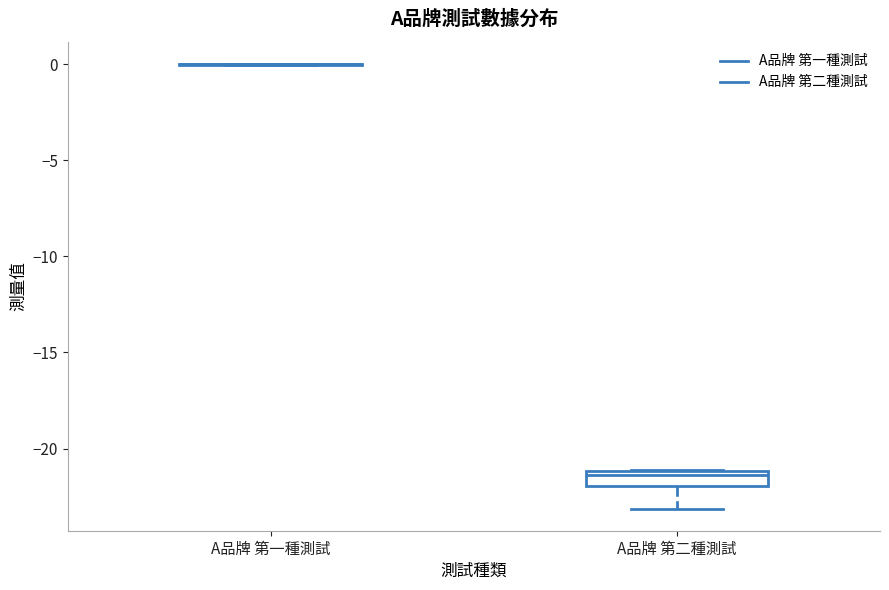

Which box is the tallest, from its lower edge to its upper edge?

A品牌 第二種測試